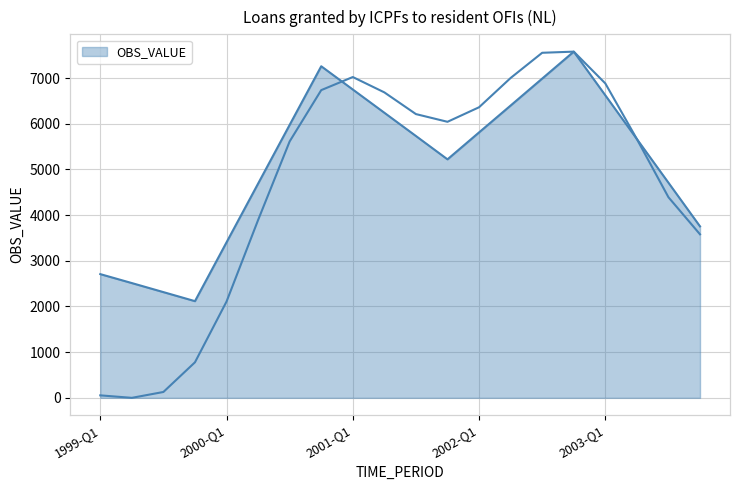

What is the difference between the values at 2003-Q4 and 2002-Q1?

2058